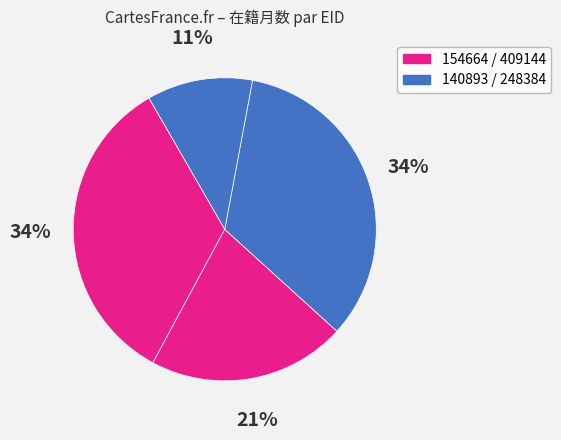

How many slices are in this pie chart?

4